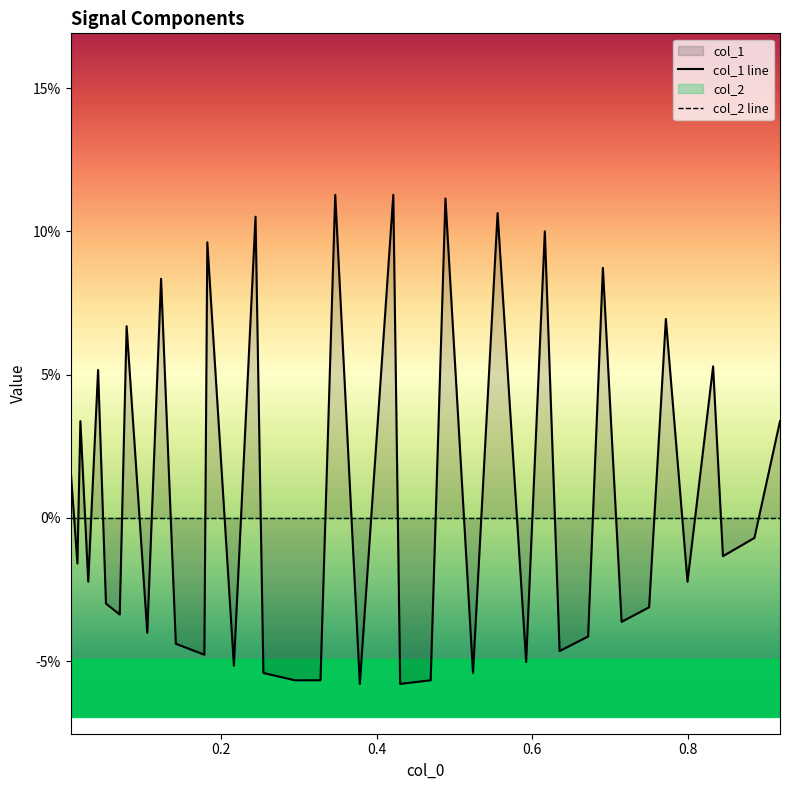

What is the smallest value displayed?

-0.1